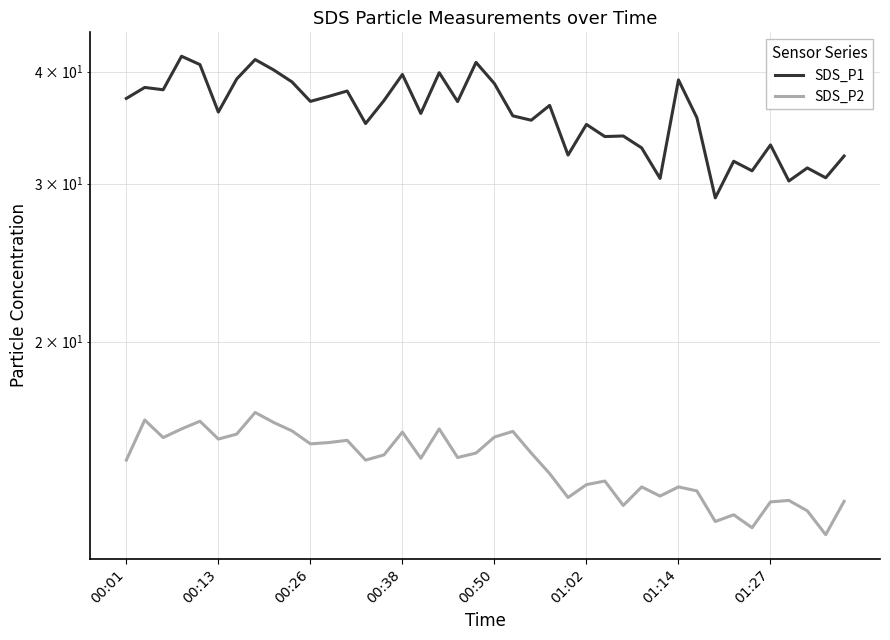

At how many categories does at least one series exceed 13?

40